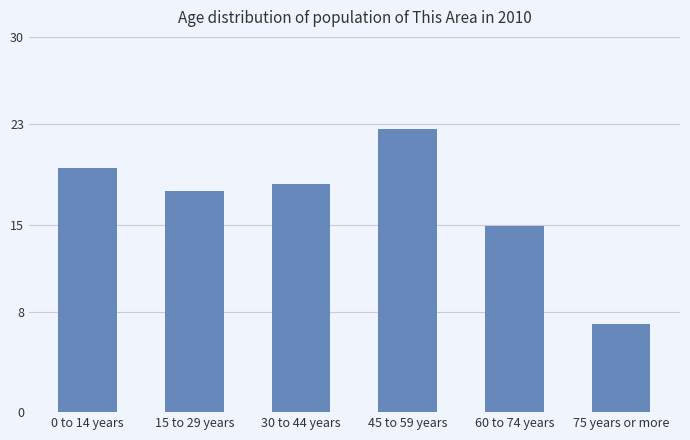

What is the difference between the maximum and second lowest values?

7.8